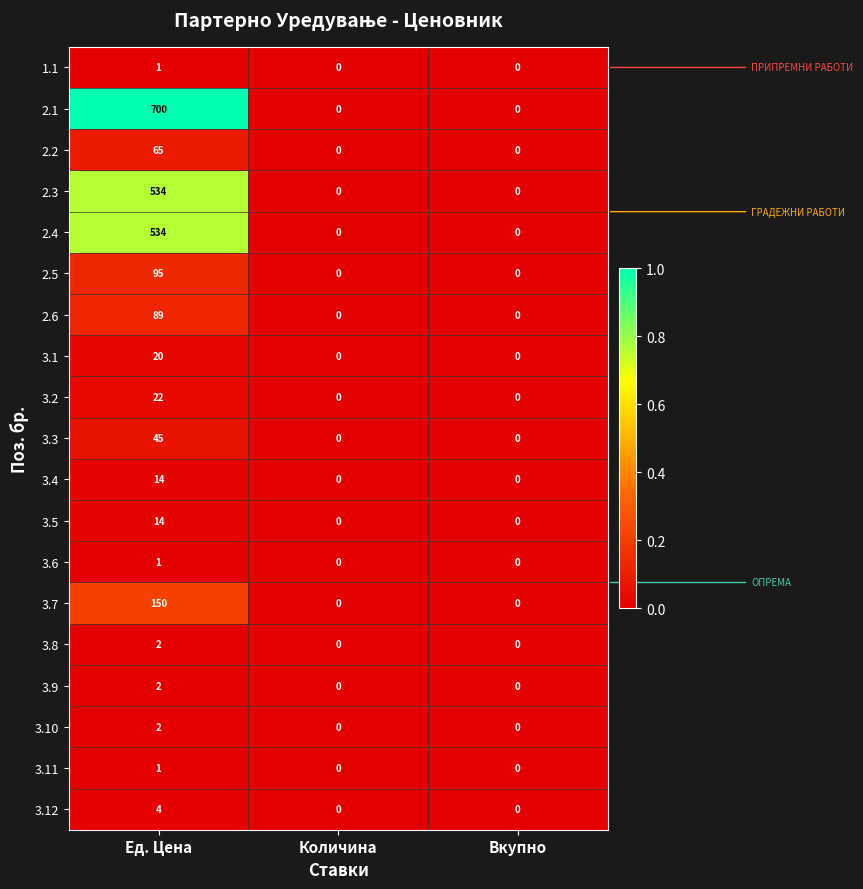

Which series has the widest spread of values?

2.1